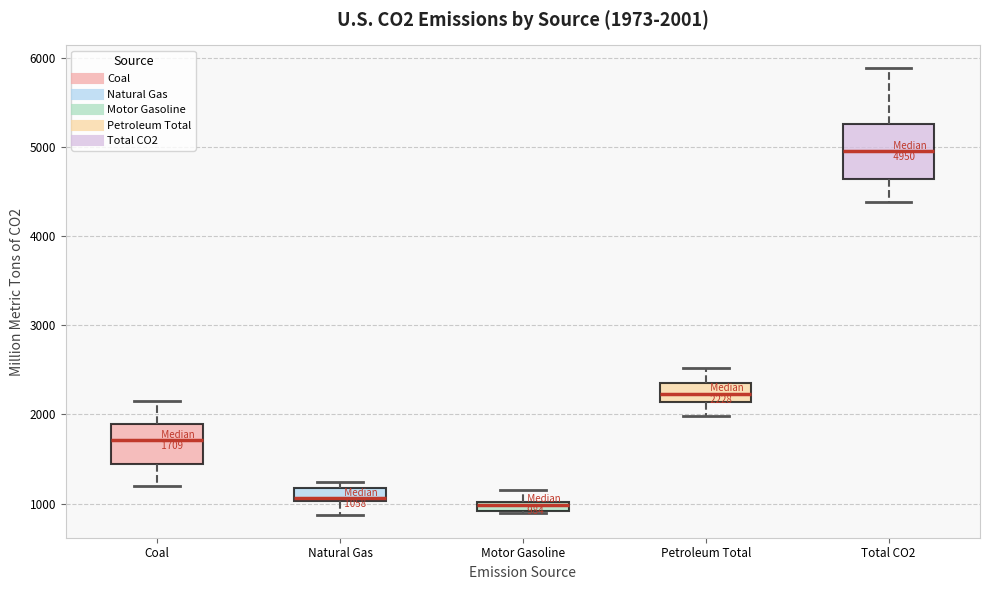

Comparing the boxes themselves (not the whiskers), which one is the tallest?

Total CO2